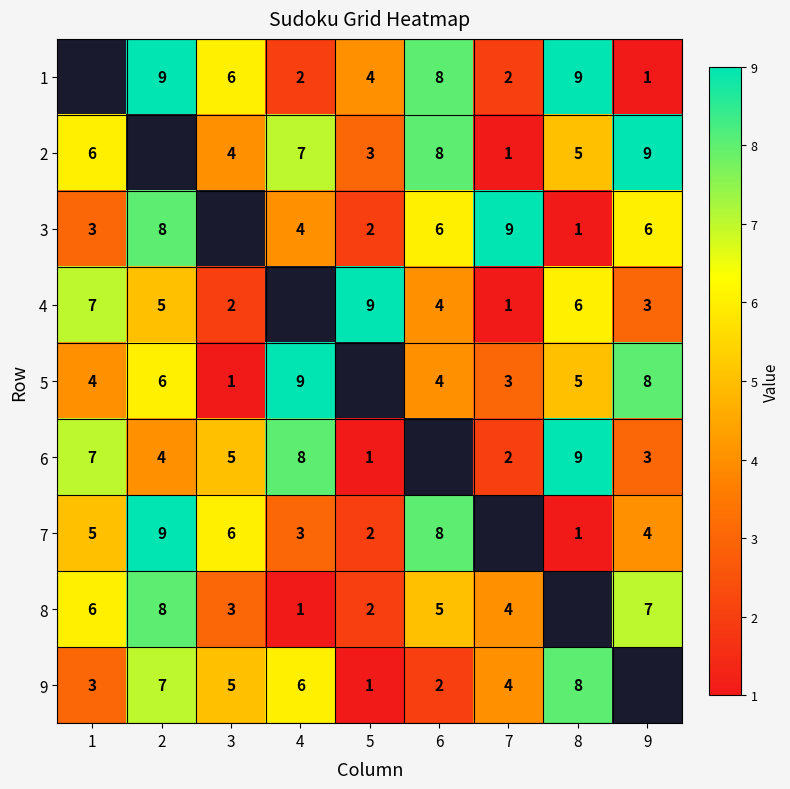

What is the sum of the 8 values at 1 and 6?

11